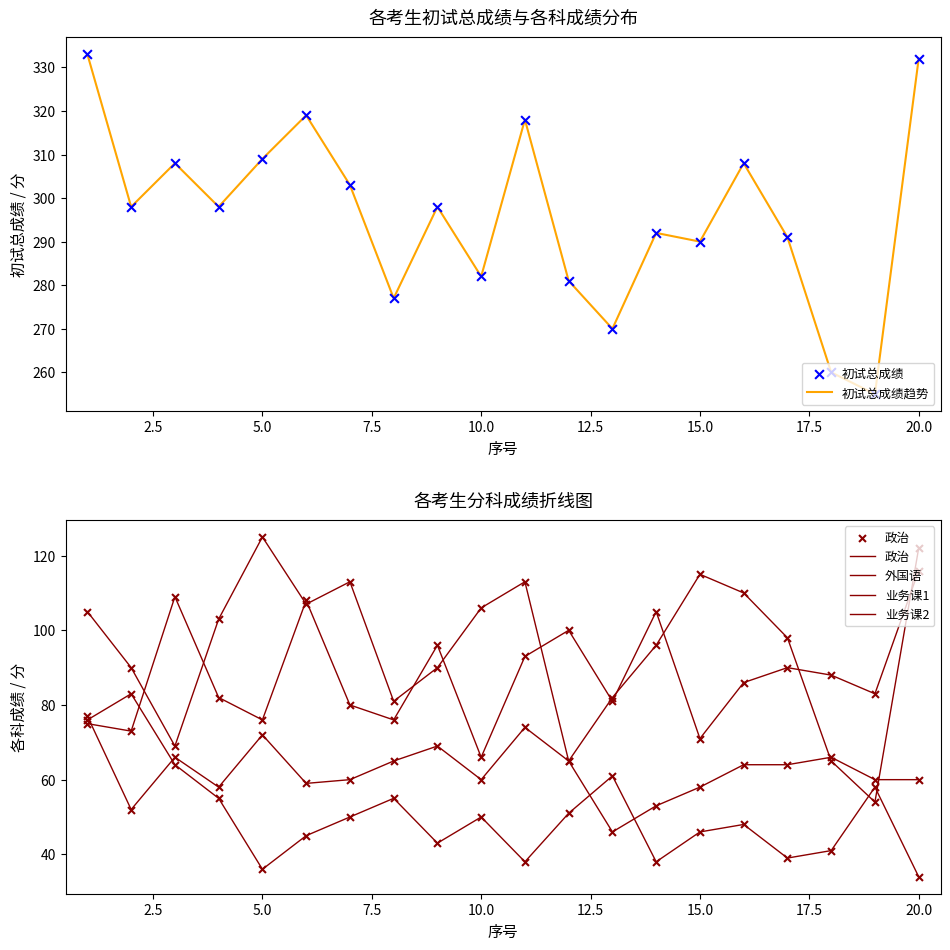

Which series contains the lowest Y value?

外国语